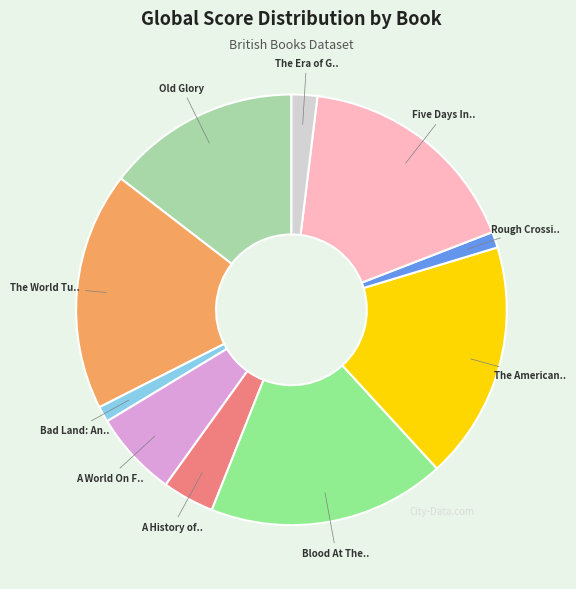

How many slices are in this pie chart?

10